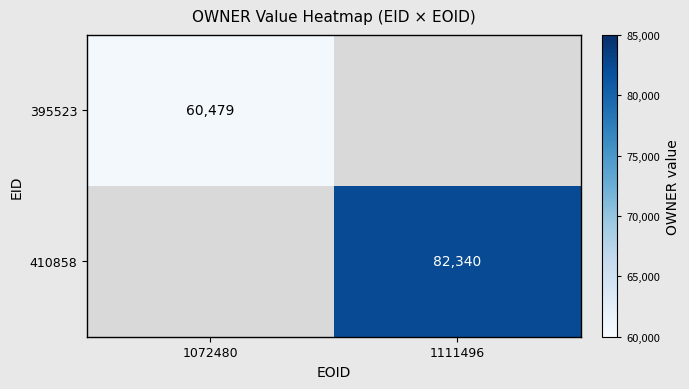

True or false: 410858 has a value of 110052 at 1111496.

False